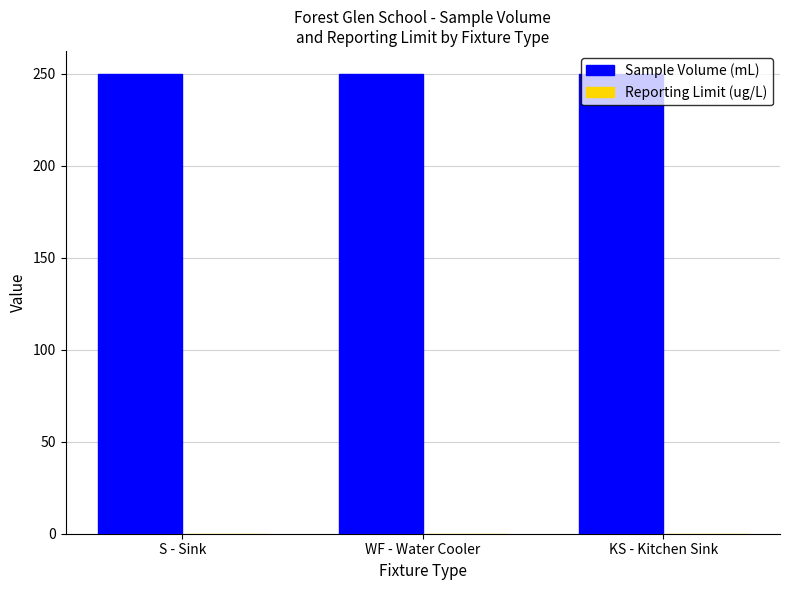

True or false: Sample Volume (mL) has a value of 250.0 at WF - Water Cooler.

True